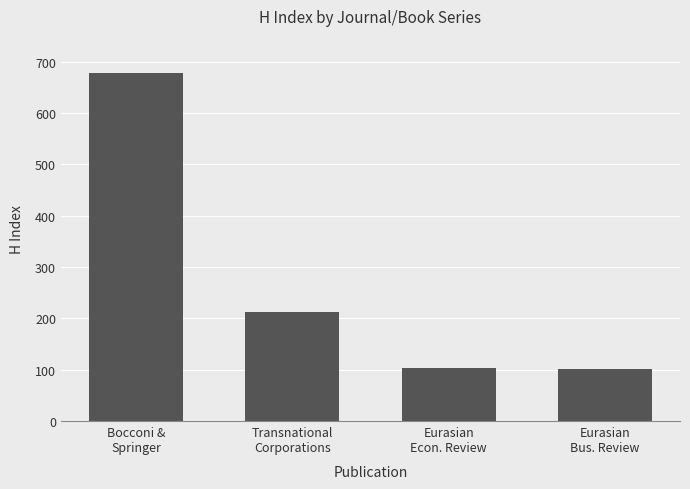

How many bars are there in total?

4